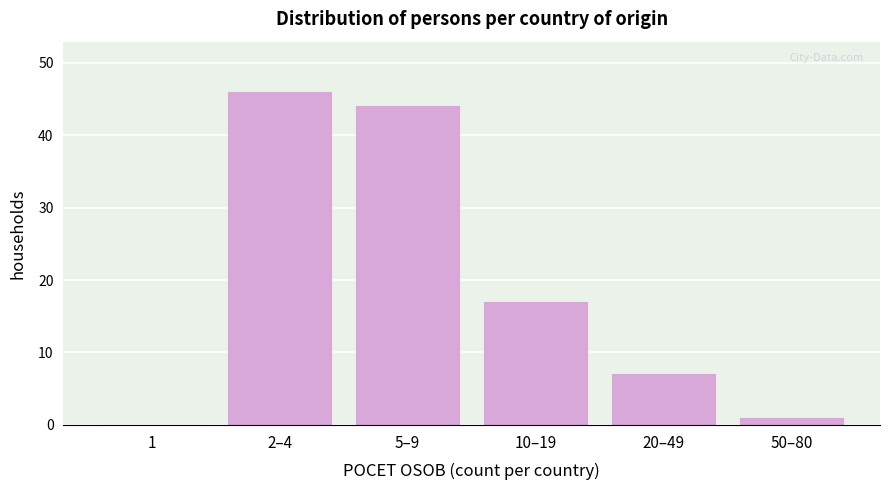

Reading left to right, extract all data points from this chart.

1=0	2–4=46	5–9=44	10–19=17	20–49=7	50–80=1